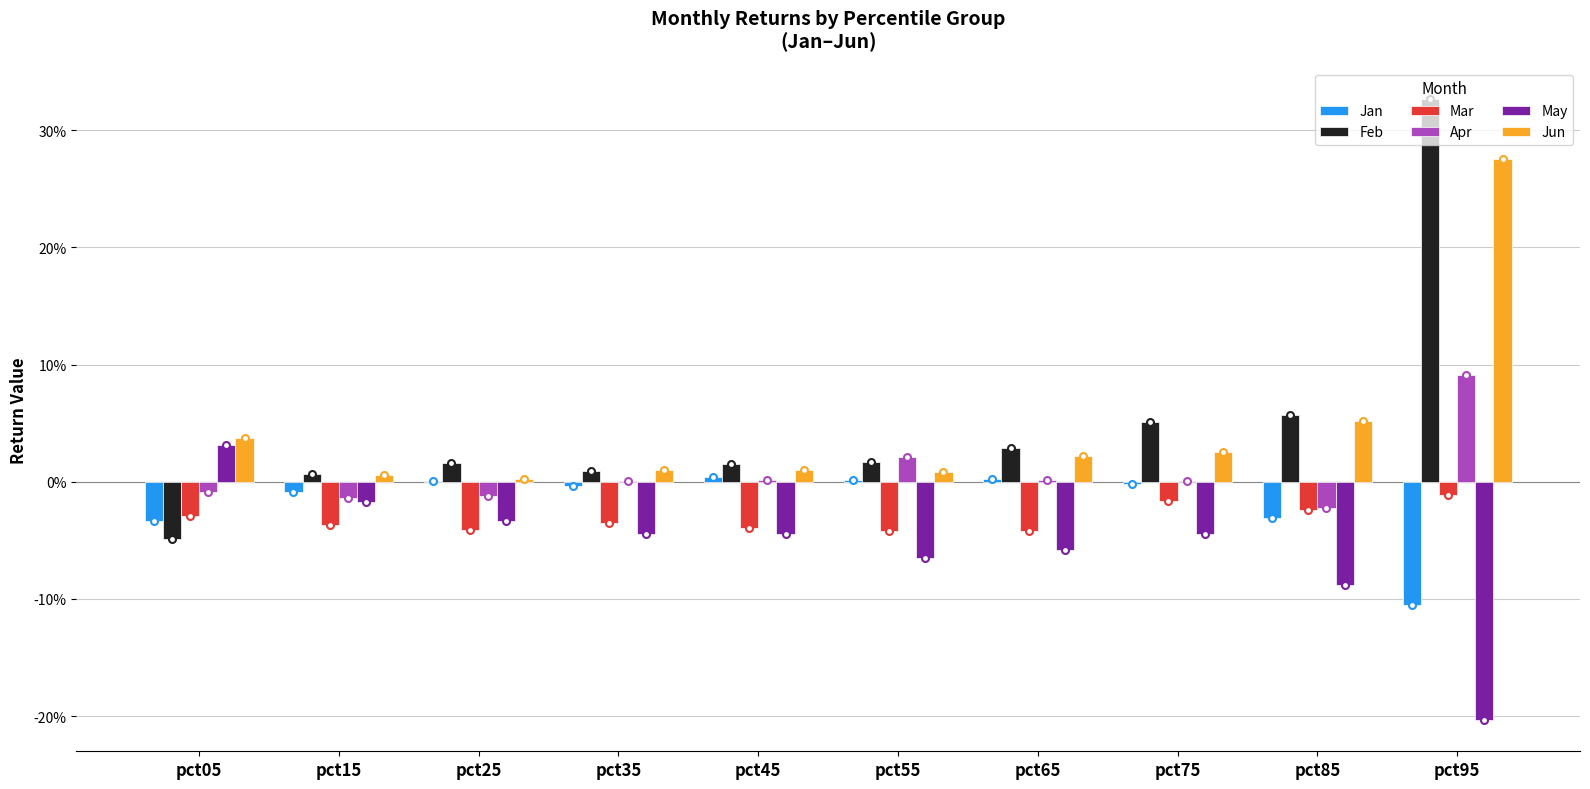

List the labels in order of Apr value, largest first.

pct95, pct55, pct65, pct45, pct35, pct75, pct05, pct25, pct15, pct85